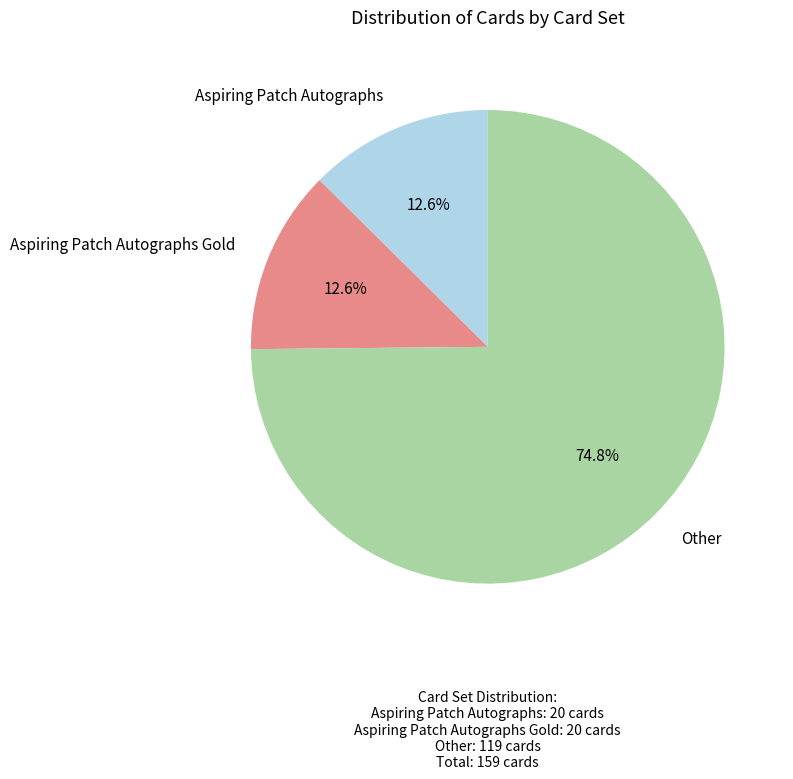

To the nearest percent, what is the average slice percentage?

33%